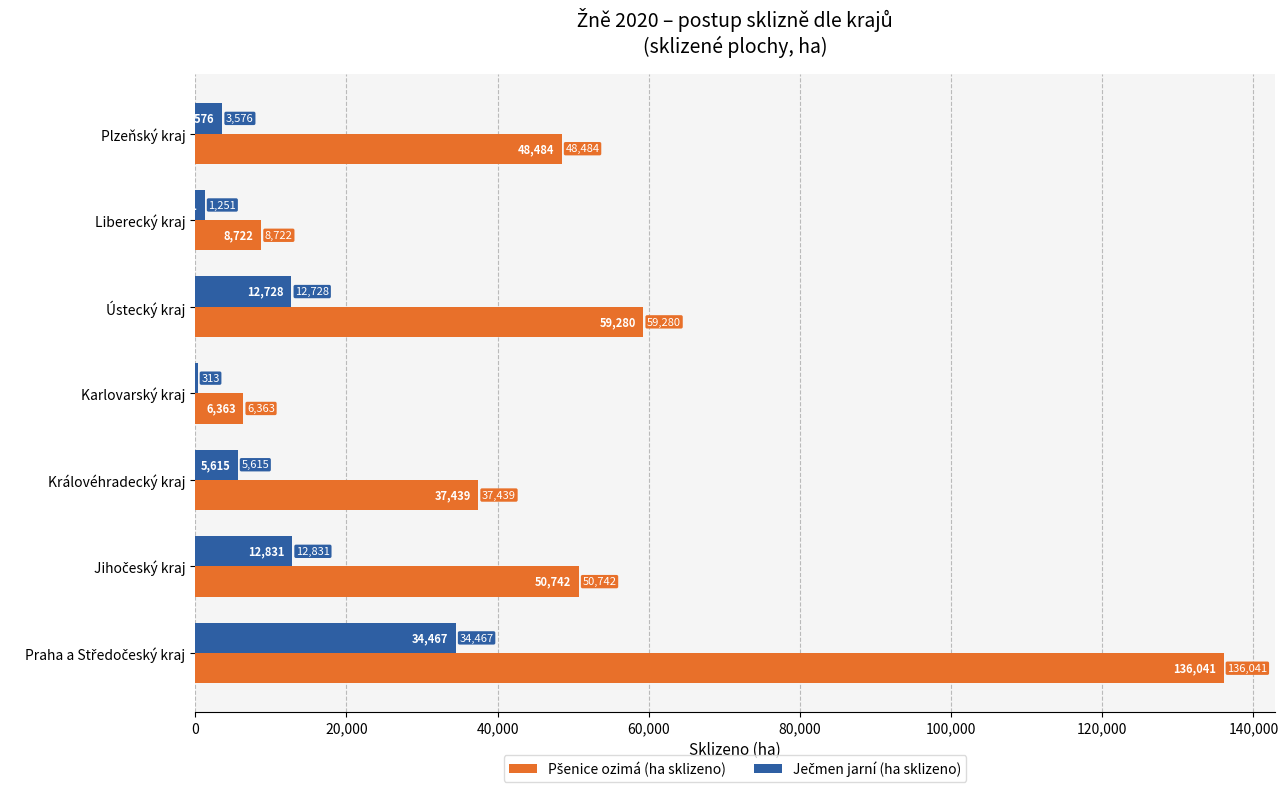

What is the greatest value displayed?

136041.0